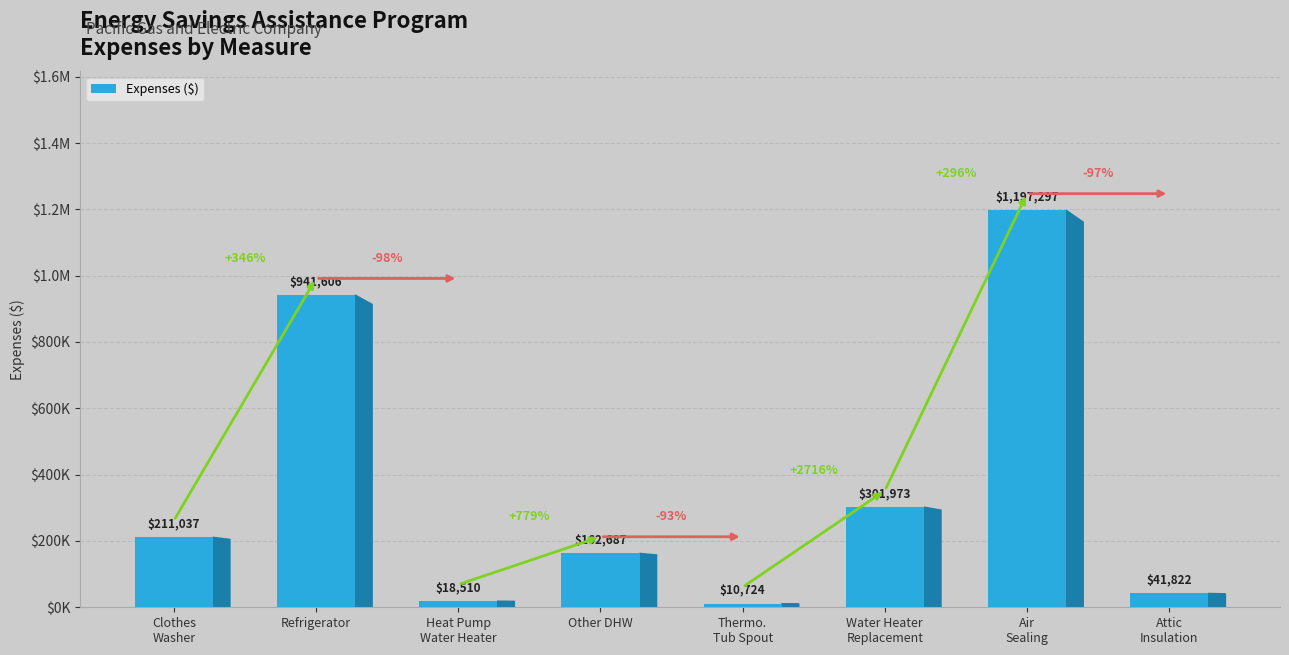

What is the value of the 7th bar from the left?

1197297.0